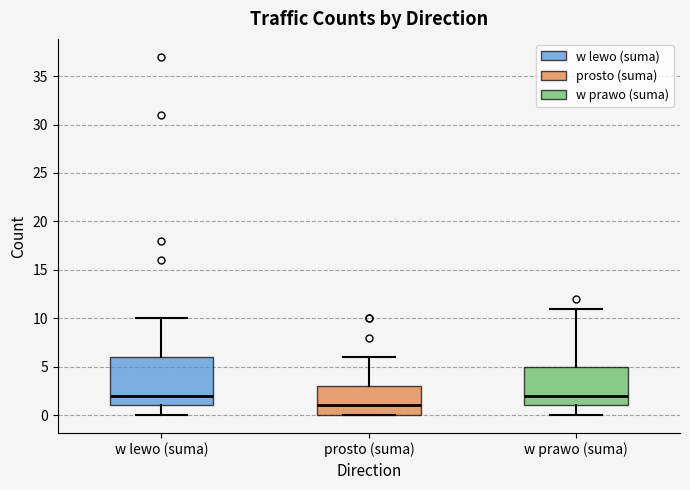

Reading left to right, read every box against the y-axis: the position of its median line, the range the box covers, and the ends of its whiskers. The values are not printed on the chart, so give them approximately, as read against the axis.

w lewo (suma): median 2, box 1 to 6, whiskers 0 to 10
prosto (suma): median 1, box 0 to 3, whiskers 0 to 6
w prawo (suma): median 2, box 1 to 5, whiskers 0 to 11